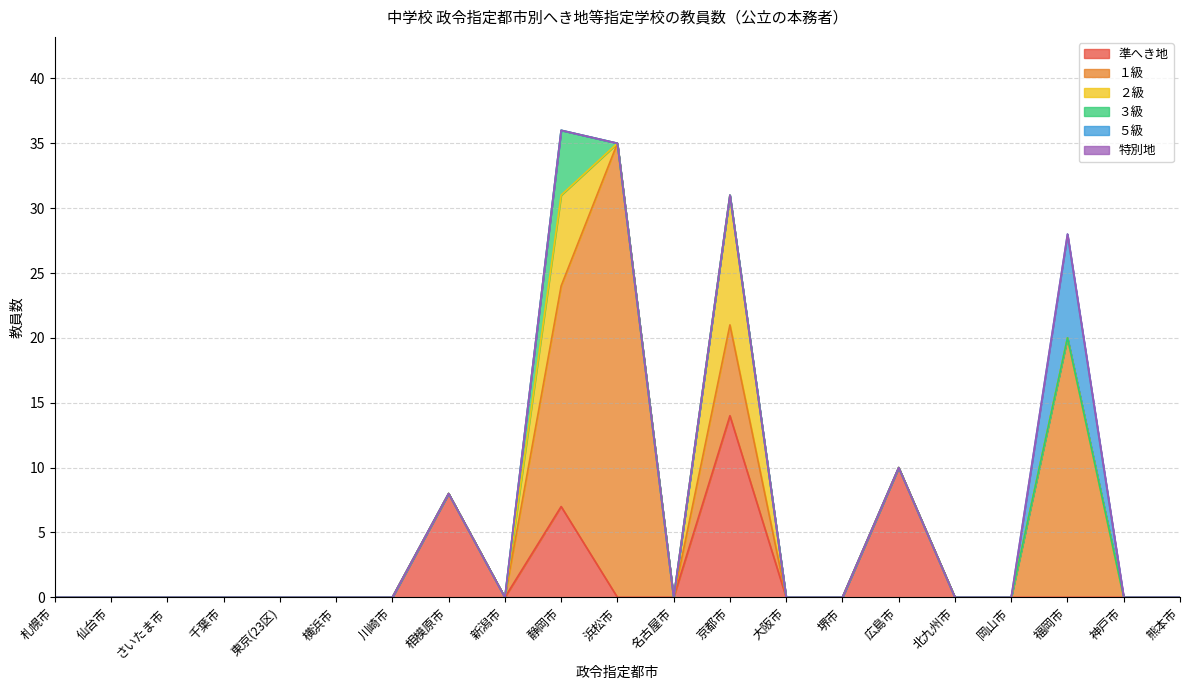

What are all the series names shown in the legend?

準へき地, １級, ２級, ３級, ５級, 特別地